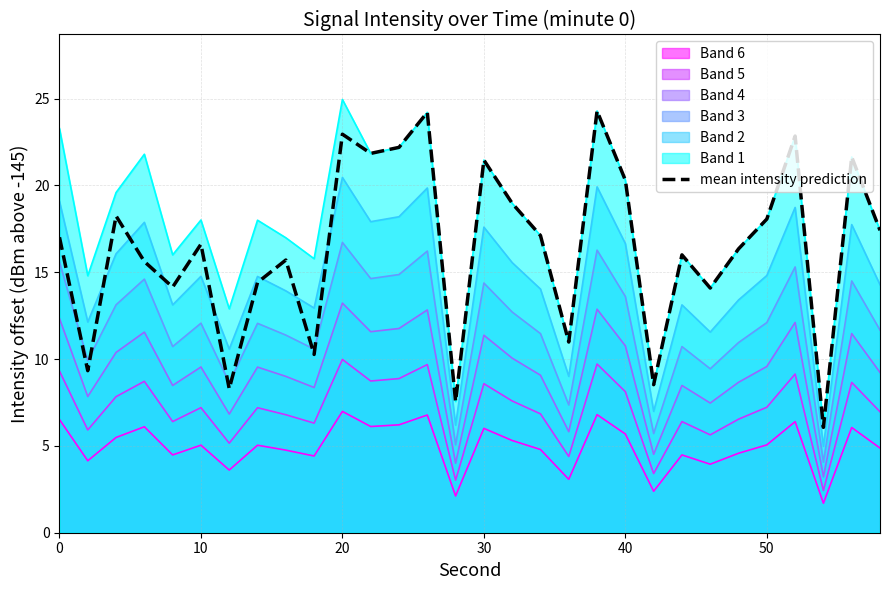

At which category does the chart reach its peak across all series?

20